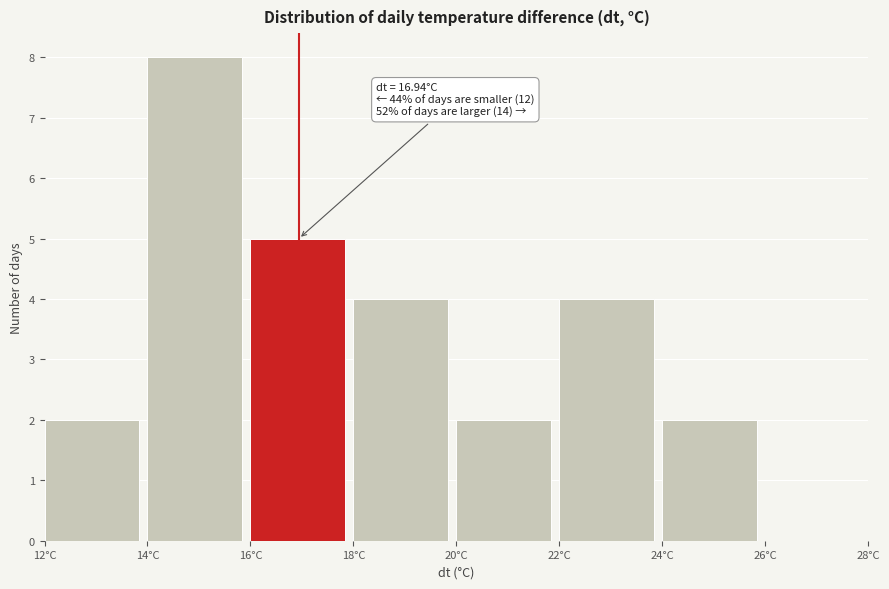

Over which range of the x-axis is the bar tallest?

14 to 16